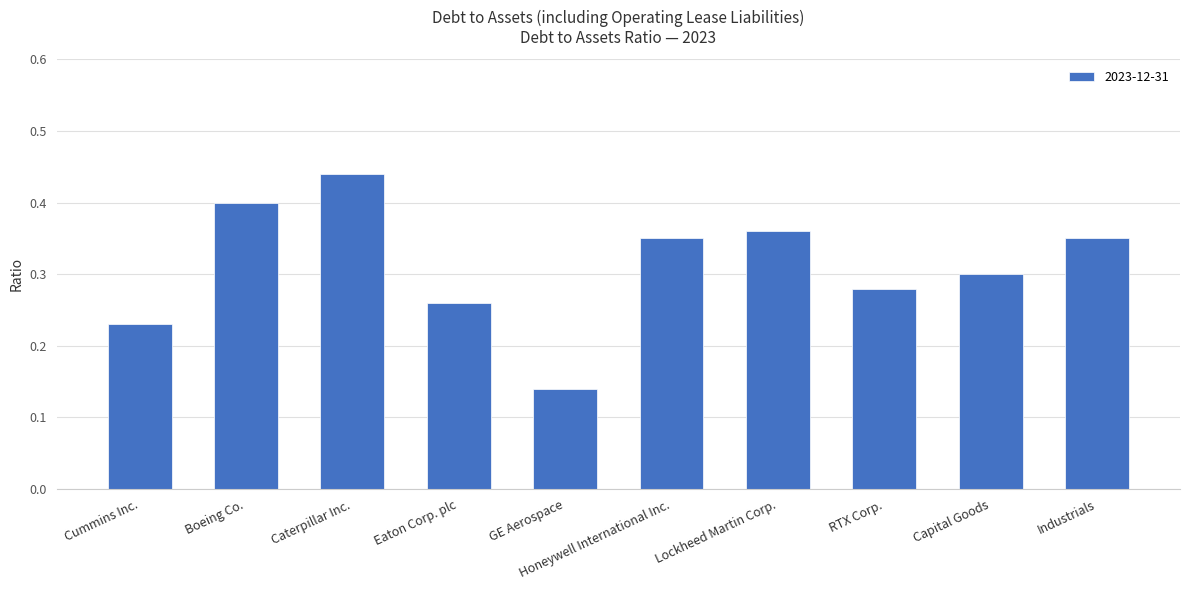

Count the values in the range 0 to 1.

10